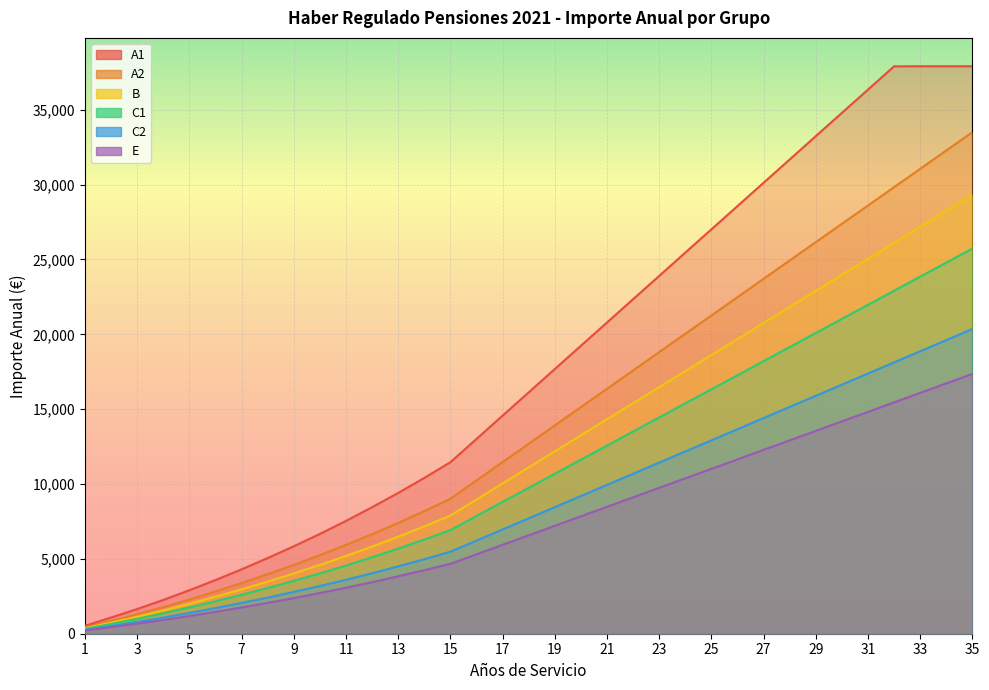

What is the maximum value shown in the chart?

37904.9